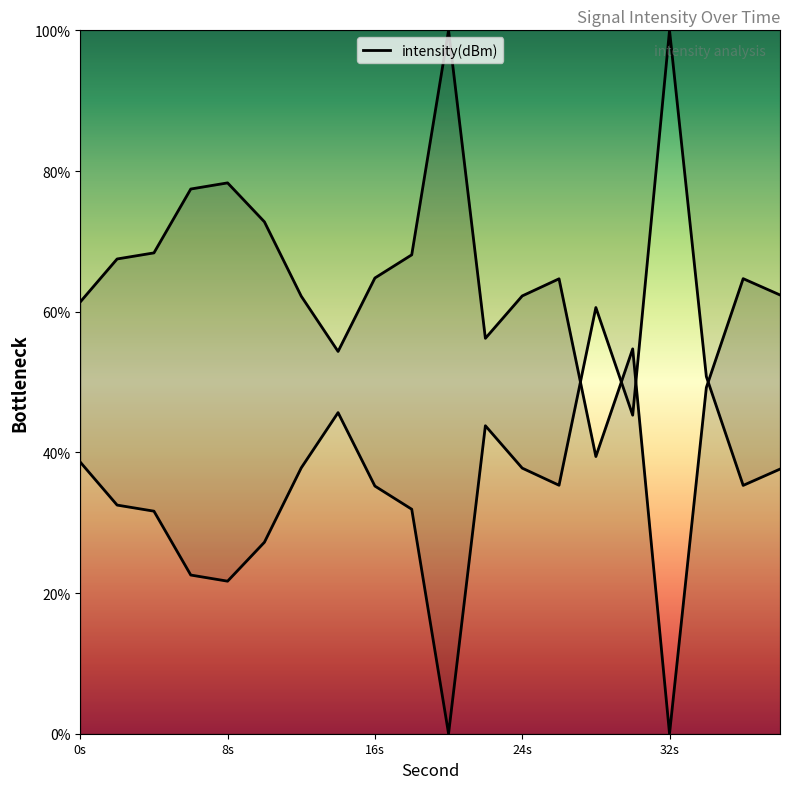

What is the sum of all values?

1228.7